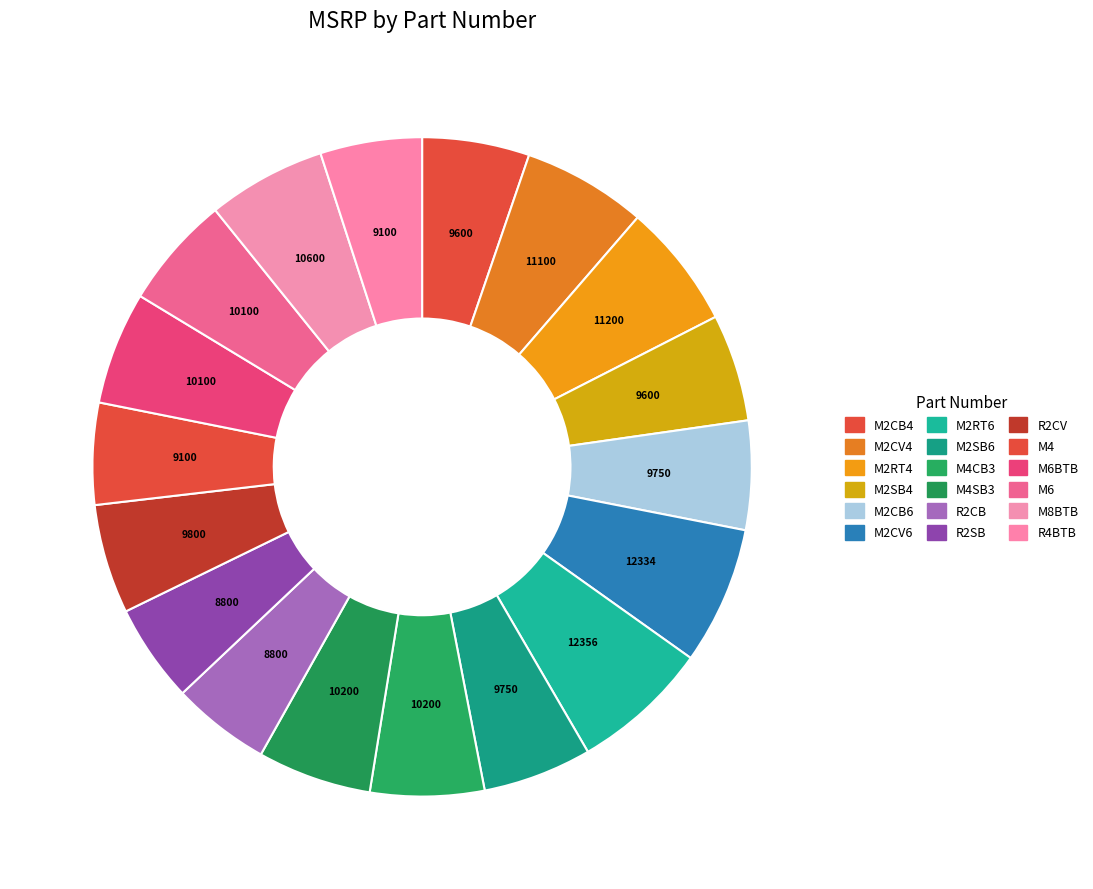

How many slices are in this pie chart?

18